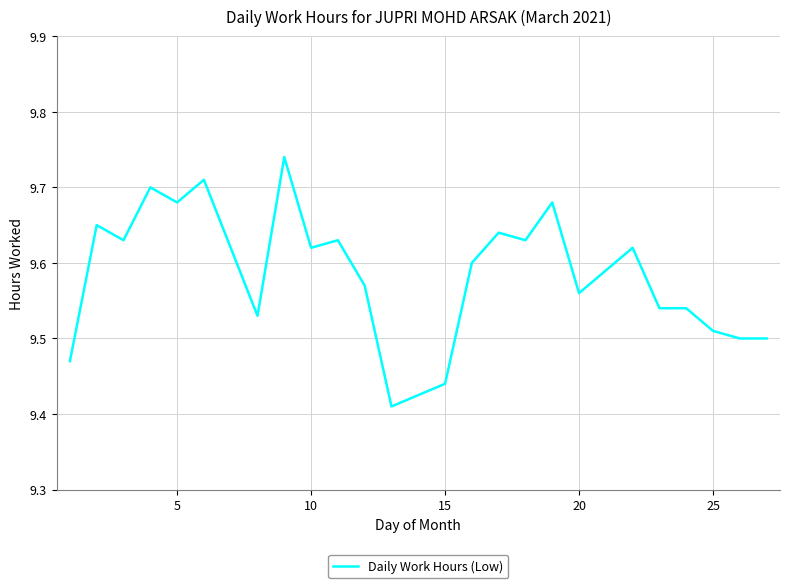

What is the difference between the maximum and minimum values?

0.3